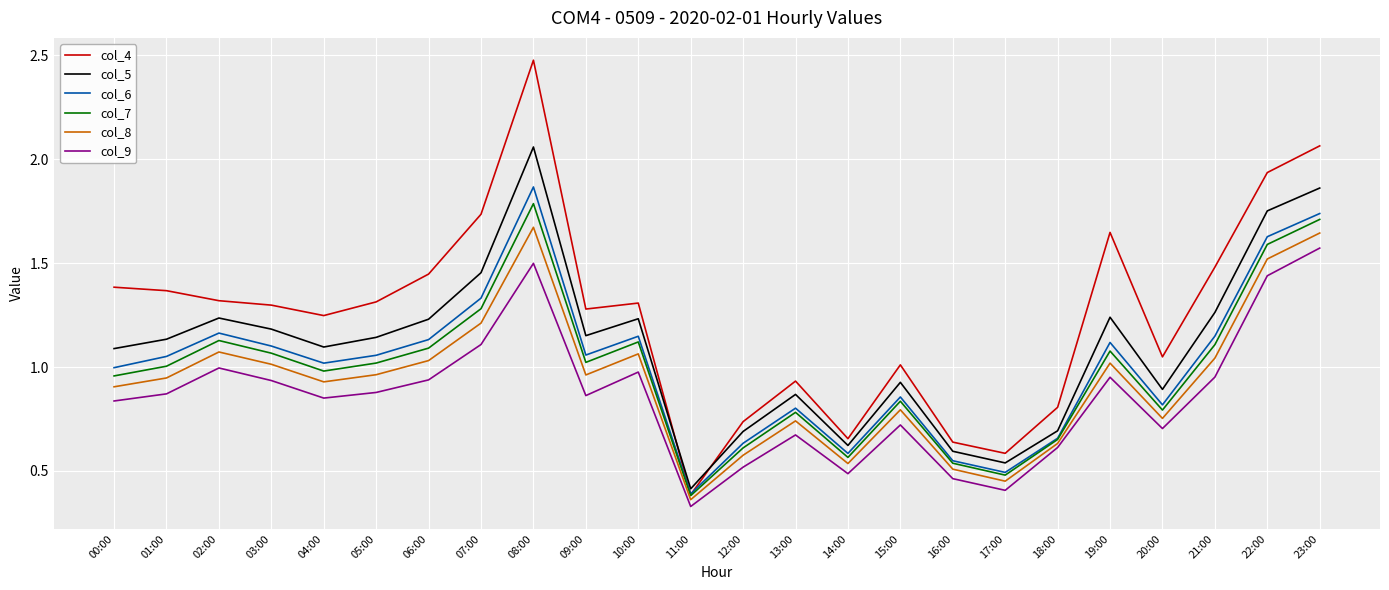

Which series has the widest spread of values?

col_4